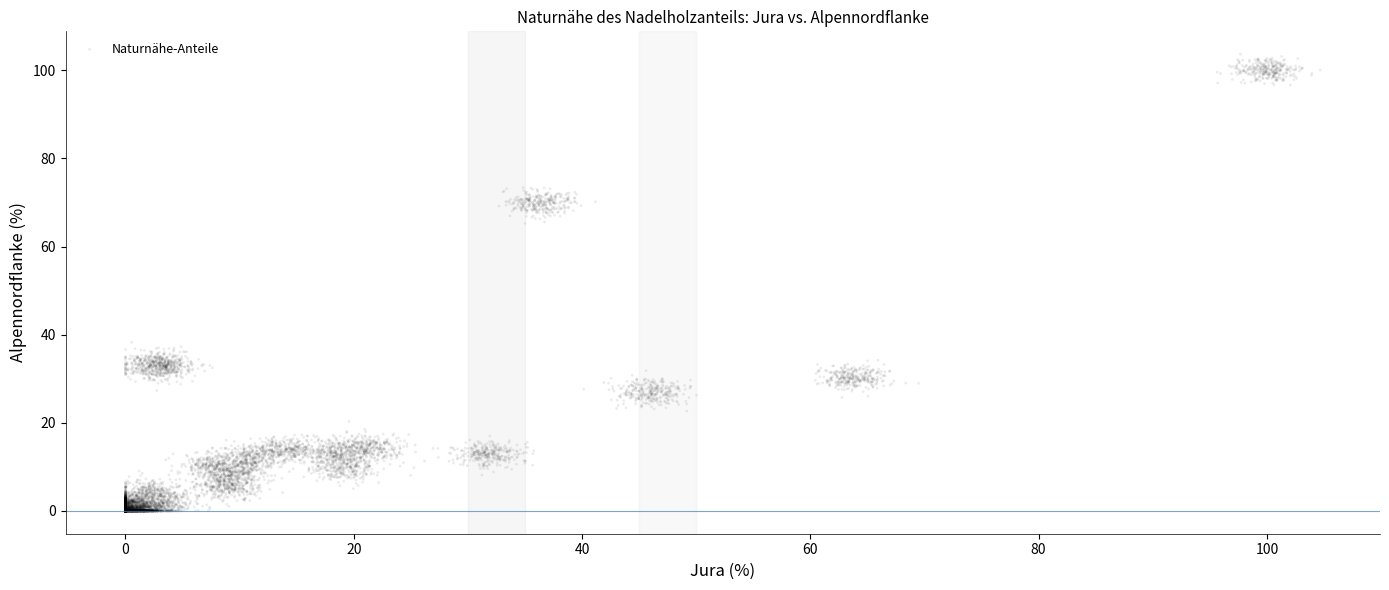

What is the range of Y values (max minus min)?

103.7